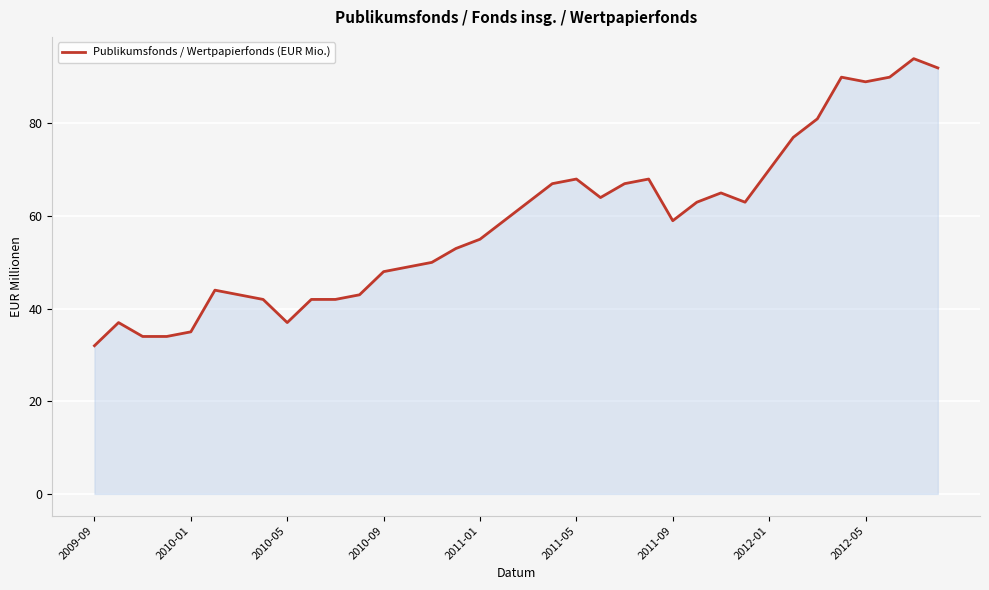

What is the greatest value displayed?

94